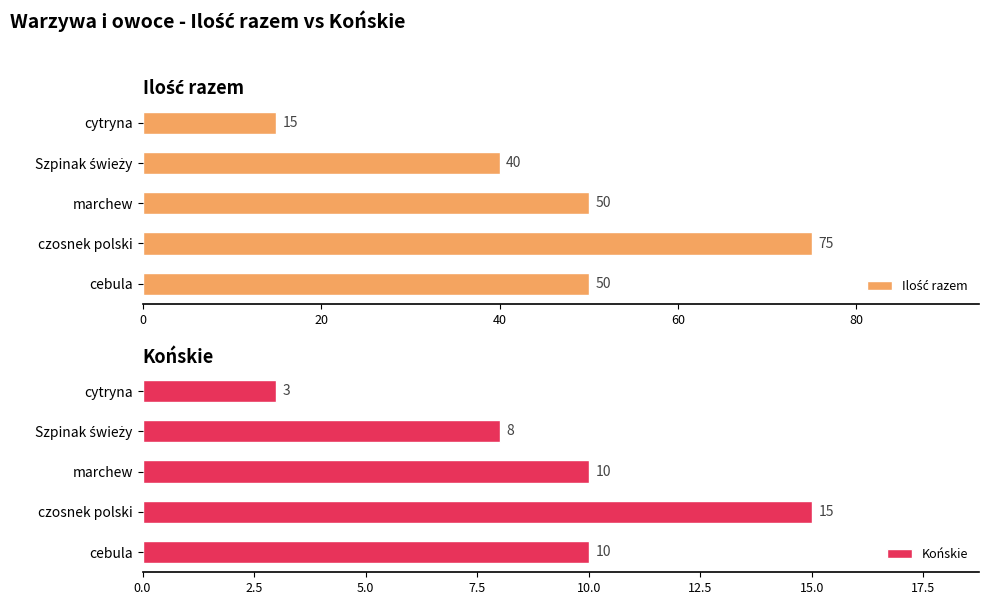

At how many categories does at least one series exceed 4?

5